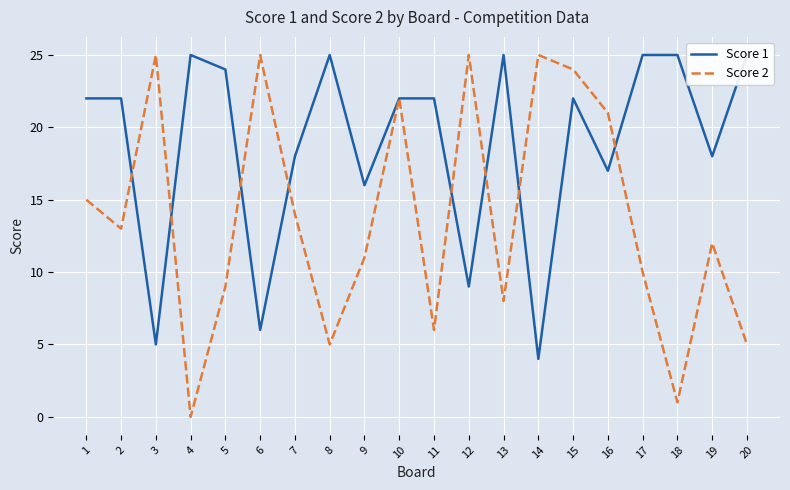

Which series has the largest range (max minus min)?

Score 2